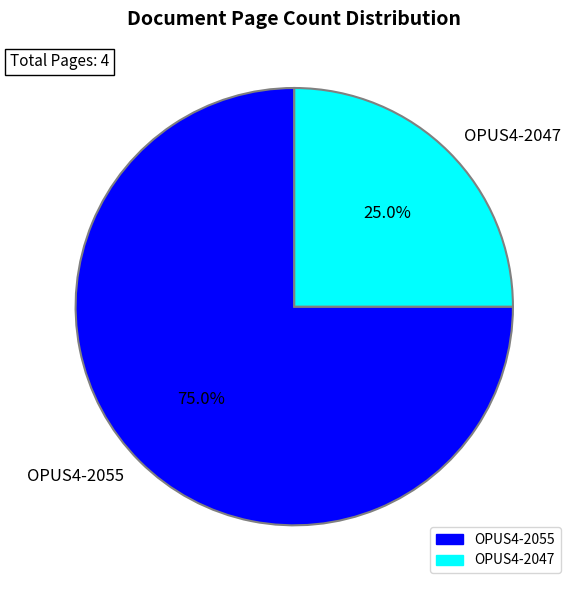

What is the largest slice in the pie chart?

OPUS4-2055